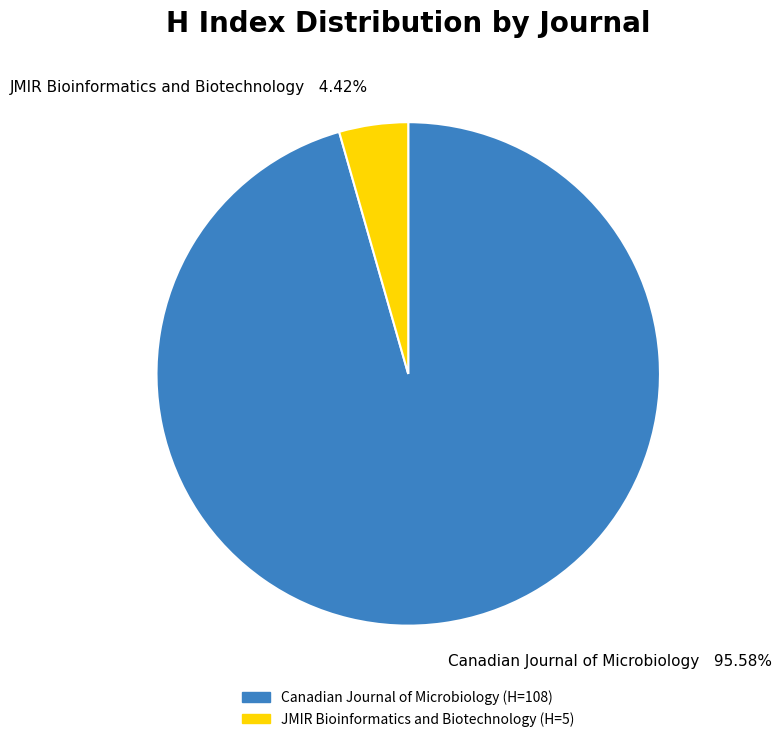

Is the sum of JMIR Bioinformatics and Biotechnology and Canadian Journal of Microbiology greater than half?

Yes